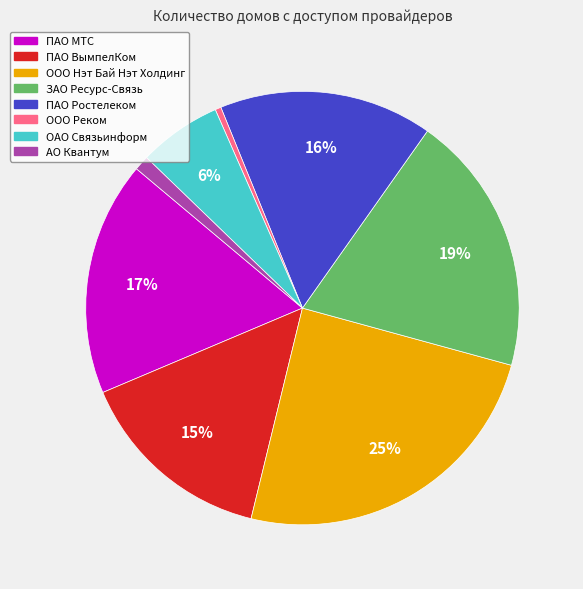

To the nearest percent, what is the average slice percentage?

12%